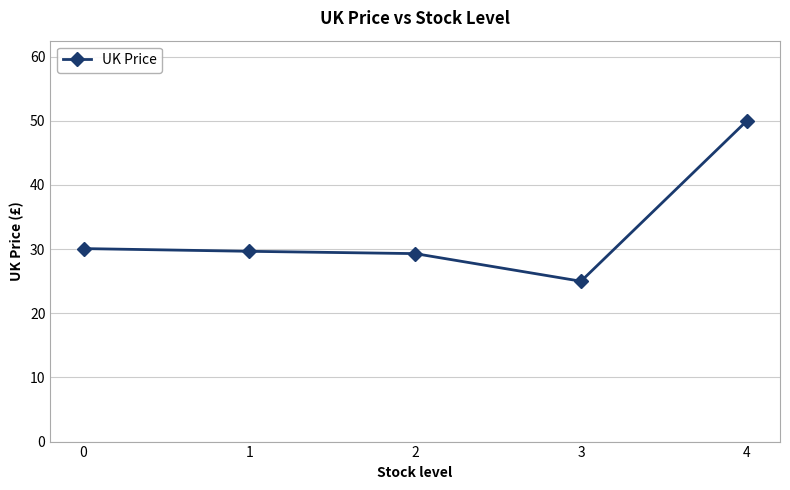

What is the change in value from 2 to 3?

-4.3